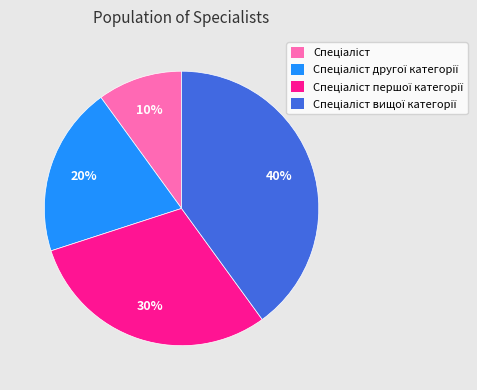

Is there a majority slice in this chart?

No